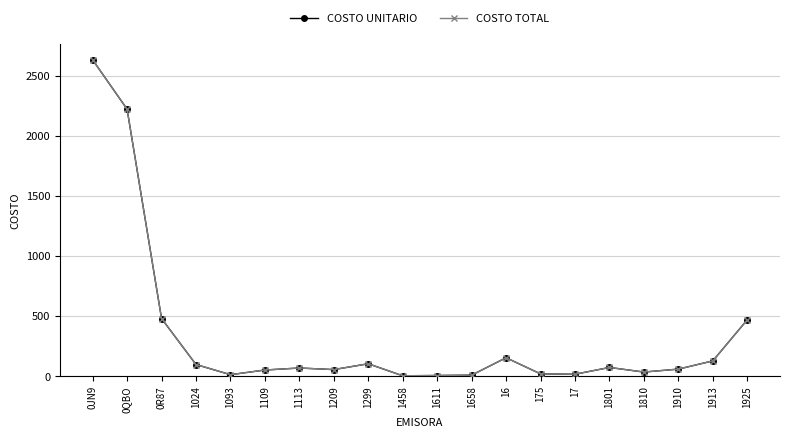

Is this an area chart (filled region under the line)?

No